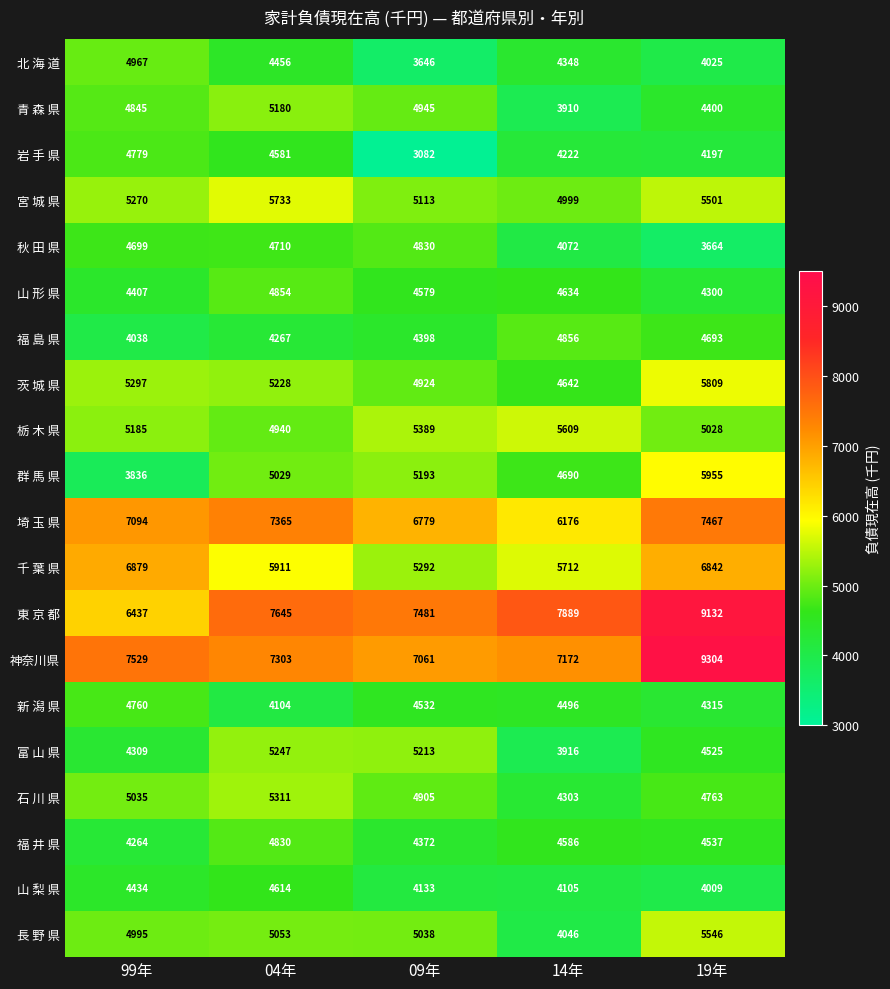

What is the lowest value of the 北 海 道 series?

3646